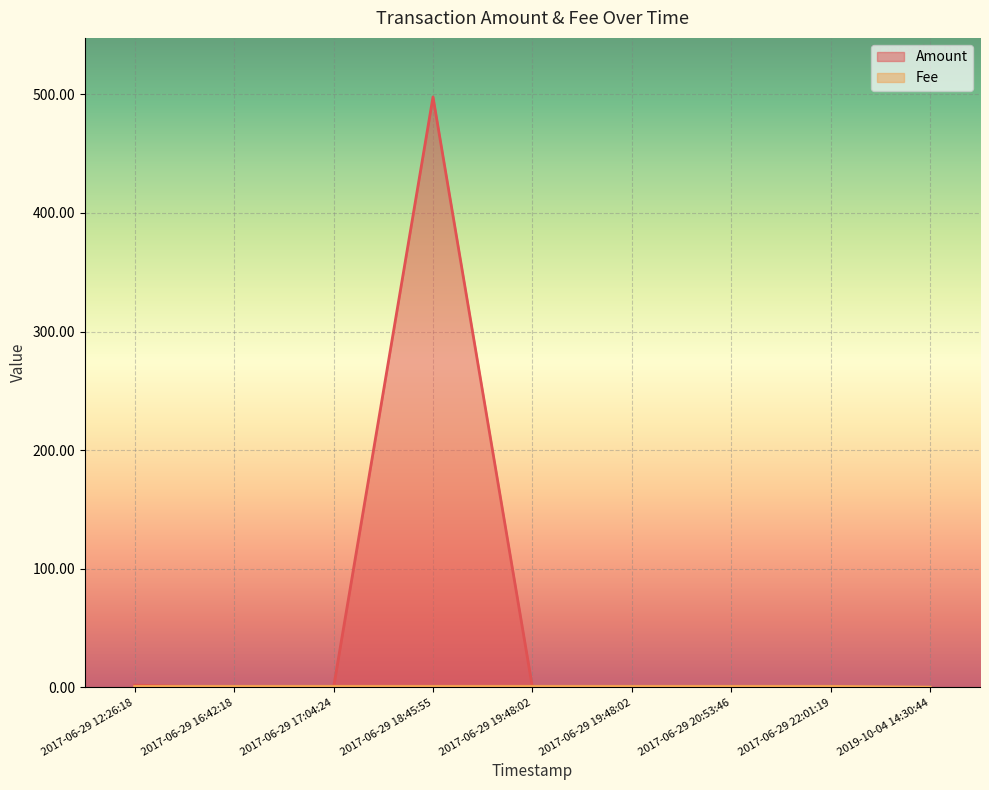

Which has a higher value, 2017-06-29 12:26:18 or 2017-06-29 22:01:19?

2017-06-29 12:26:18